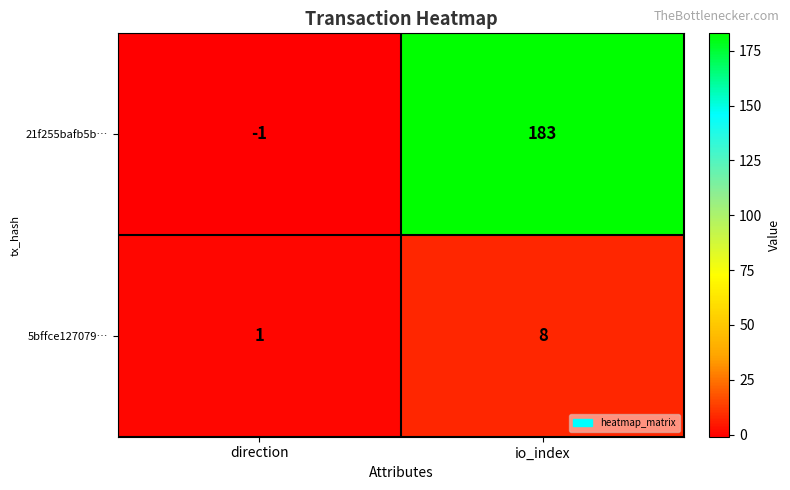

Count the number of data series in this chart.

2